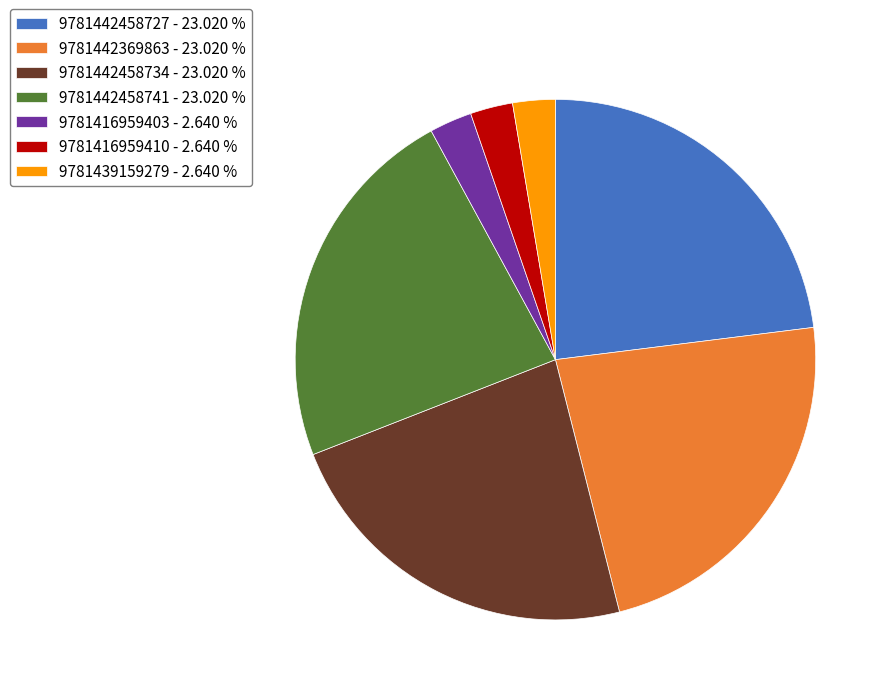

Which has a higher value, 9781416959410 or 9781442458727?

9781442458727